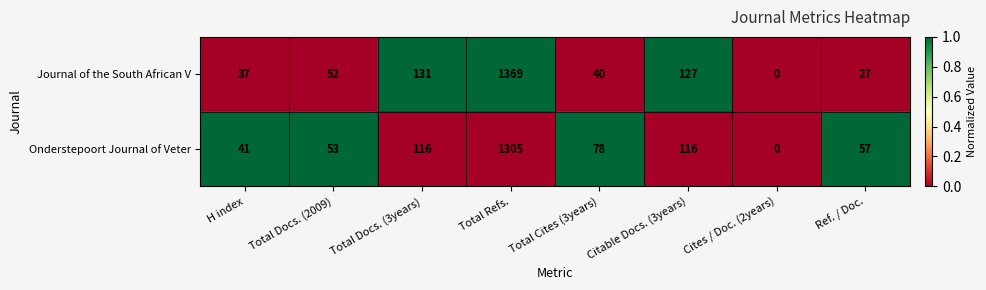

True or false: Onderstepoort Journal of Veter has a value of 78 at Total Cites (3years).

True